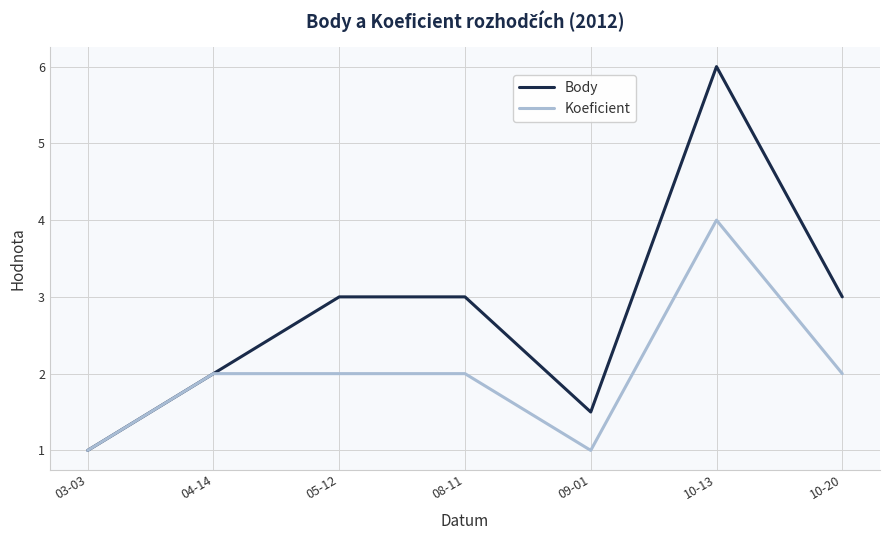

Is it true that Koeficient equals 1.7 at 03-03?

False